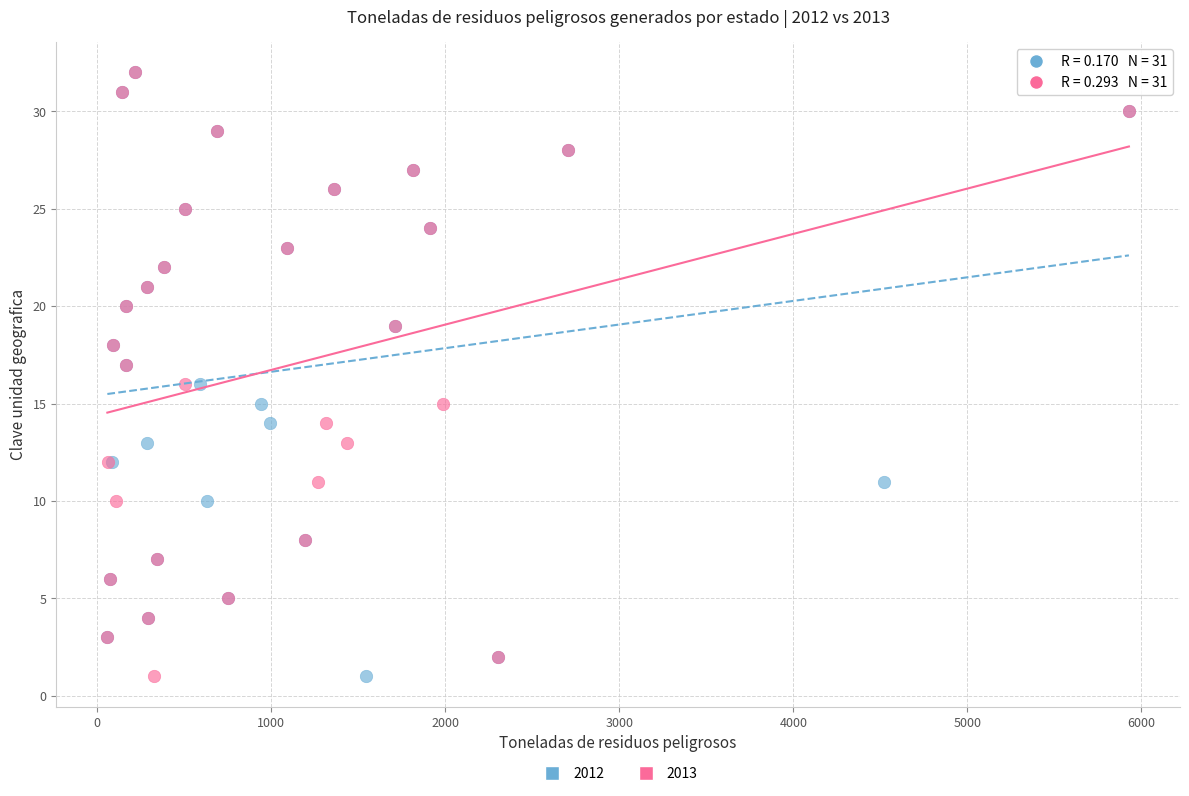

What are all the series names shown in the legend?

2012, 2013